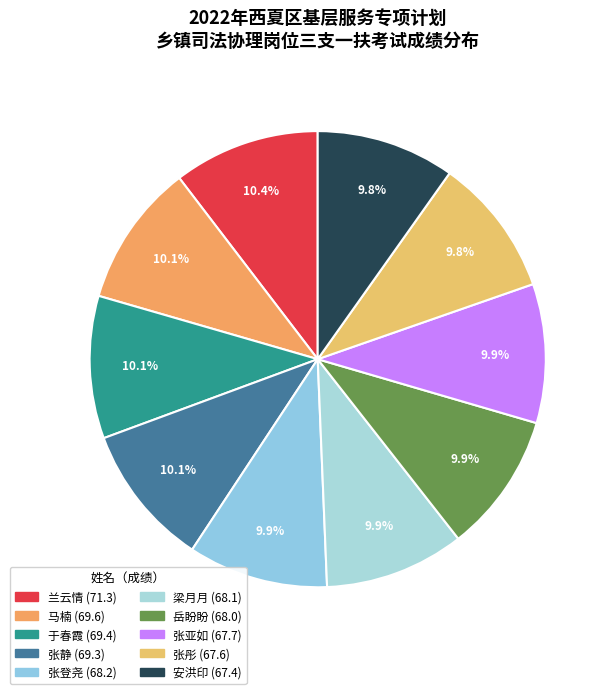

Does 马楠 account for over 50% of the chart?

No